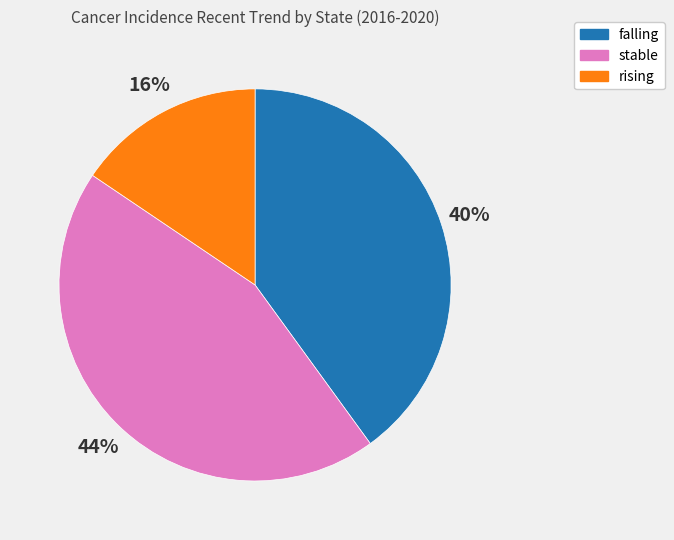

How many slices are in this pie chart?

3